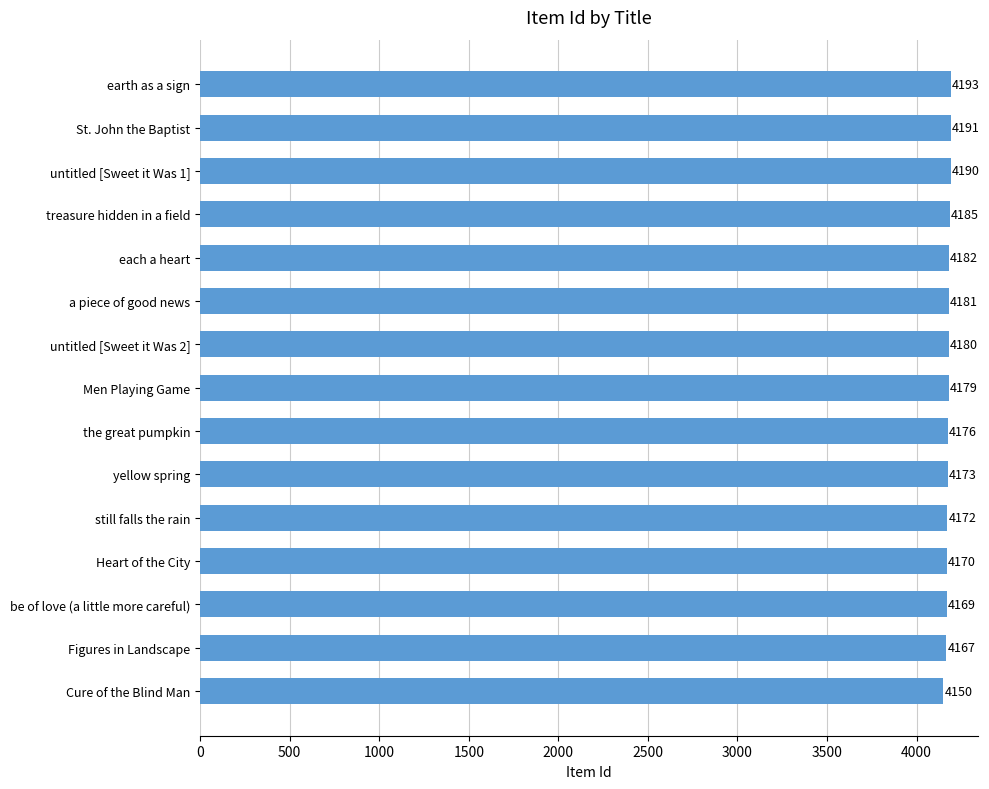

Reading bottom to top, extract all data points from this chart.

4150	4167	4169	4170	4172	4173	4176	4179	4180	4181	4182	4185	4190	4191	4193